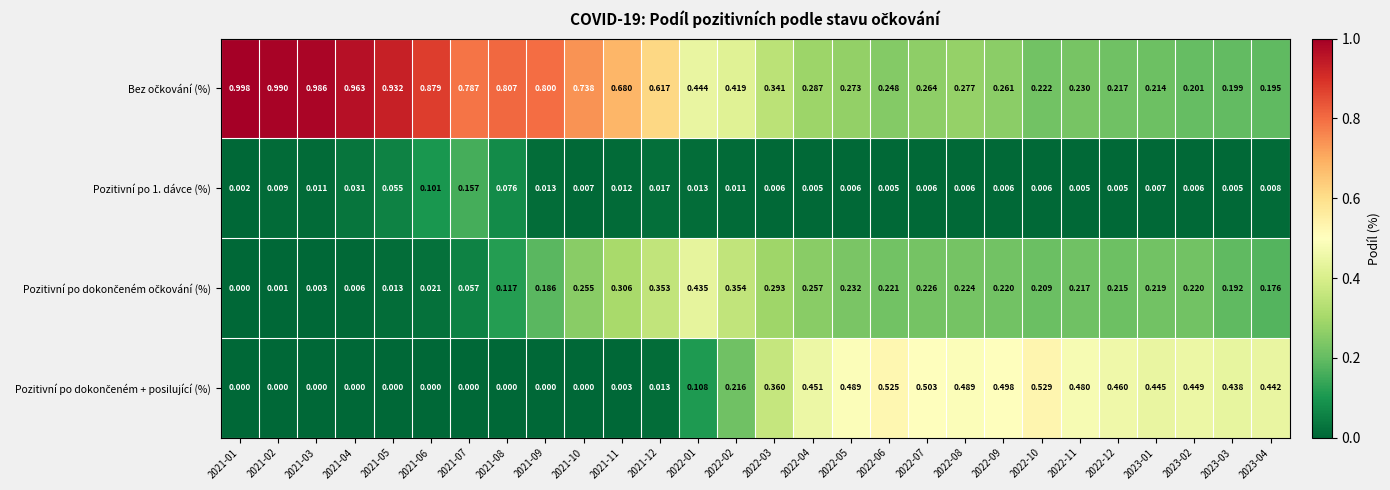

Which series changed the most between 2021-03 and 2022-12?

Bez očkování (%)